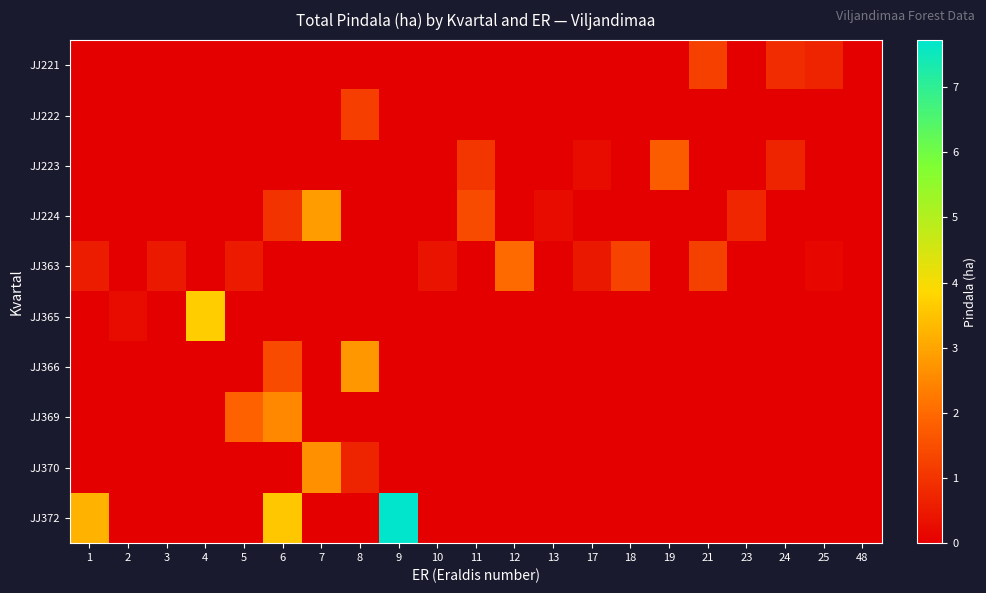

At 6, list the series in order from largest to smallest.

JJ372, JJ369, JJ366, JJ224, JJ221, JJ222, JJ223, JJ363, JJ365, JJ370